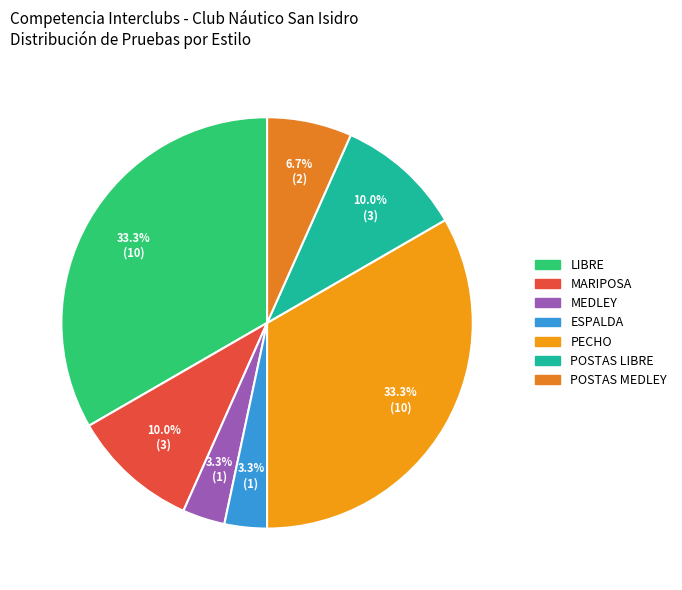

Which category has the smallest portion of the pie?

MEDLEY